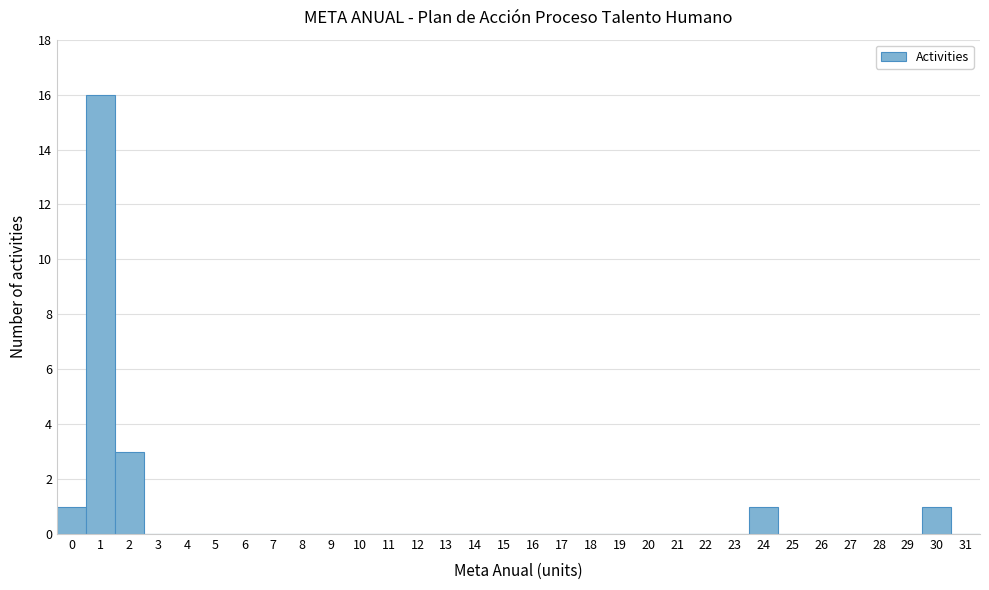

Reading left to right, list every bar in this chart as the range it spans on the x-axis followed by its height. The values are not printed on the chart, so give them approximately, as read against the axis.

-0.5 to 0.5: 1
0.5 to 1.5: 16
1.5 to 2.5: 3
2.5 to 3.5: 0
3.5 to 4.5: 0
4.5 to 5.5: 0
5.5 to 6.5: 0
6.5 to 7.5: 0
7.5 to 8.5: 0
8.5 to 9.5: 0
9.5 to 10.5: 0
10.5 to 11.5: 0
11.5 to 12.5: 0
12.5 to 13.5: 0
13.5 to 14.5: 0
14.5 to 15.5: 0
15.5 to 16.5: 0
16.5 to 17.5: 0
17.5 to 18.5: 0
18.5 to 19.5: 0
19.5 to 20.5: 0
20.5 to 21.5: 0
21.5 to 22.5: 0
22.5 to 23.5: 0
23.5 to 24.5: 1
24.5 to 25.5: 0
25.5 to 26.5: 0
26.5 to 27.5: 0
27.5 to 28.5: 0
28.5 to 29.5: 0
29.5 to 30.5: 1
30.5 to 31.5: 0